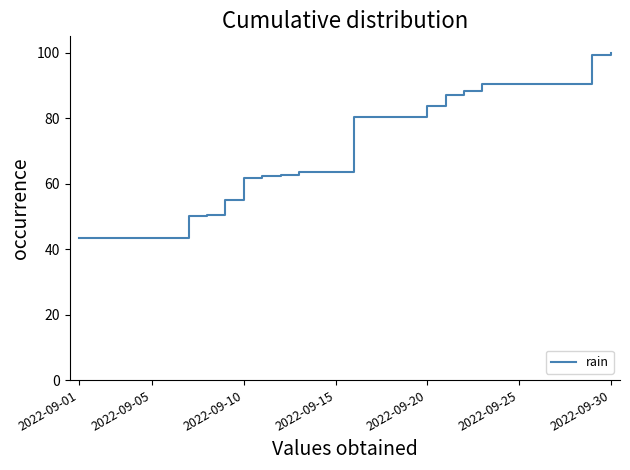

Does the chart display data point markers on the line(s)?

No